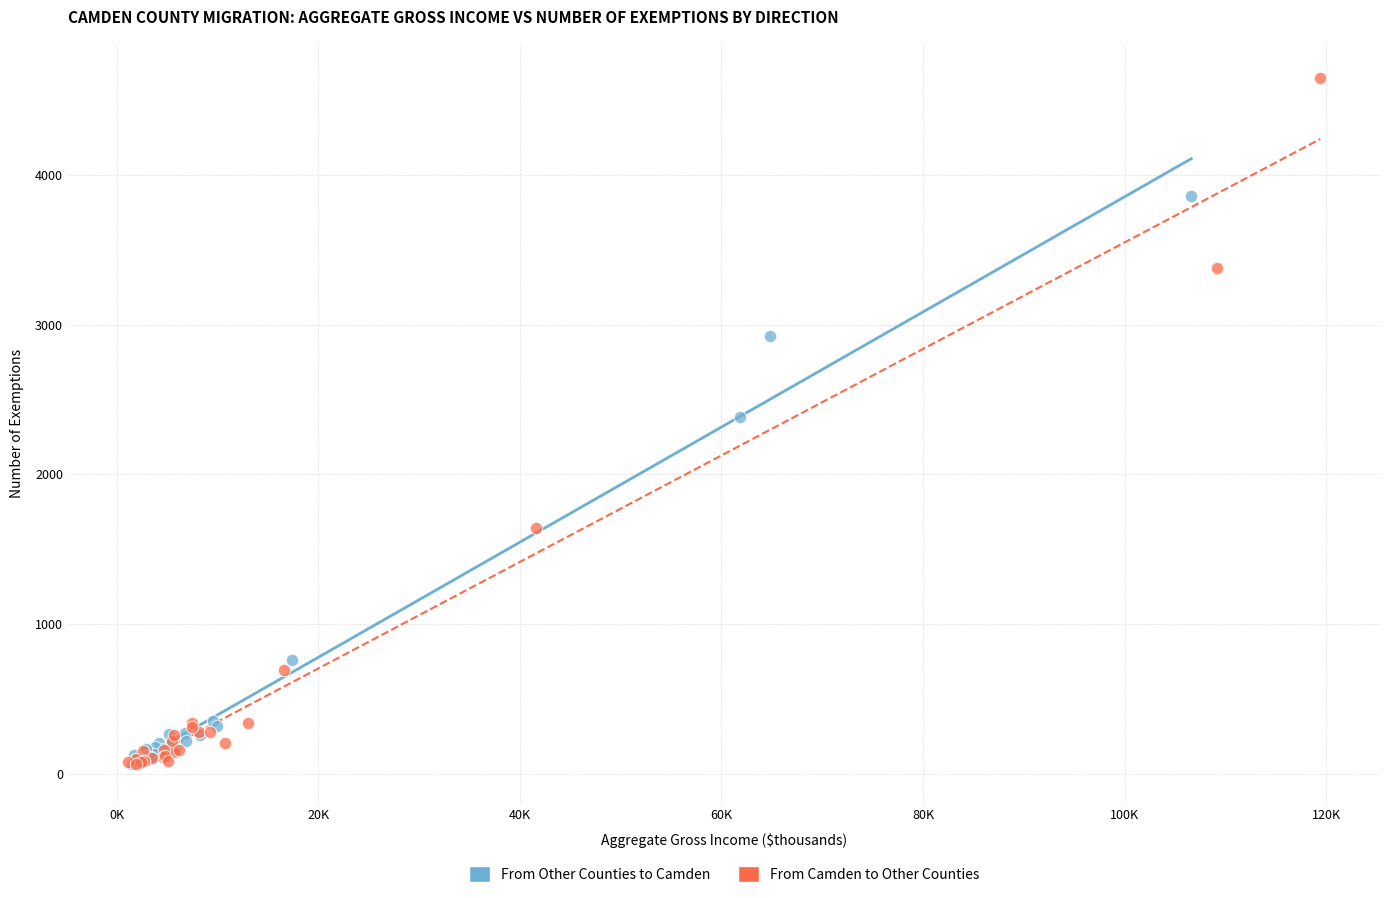

Which series has the widest spread of Y values?

From Camden to Other Counties